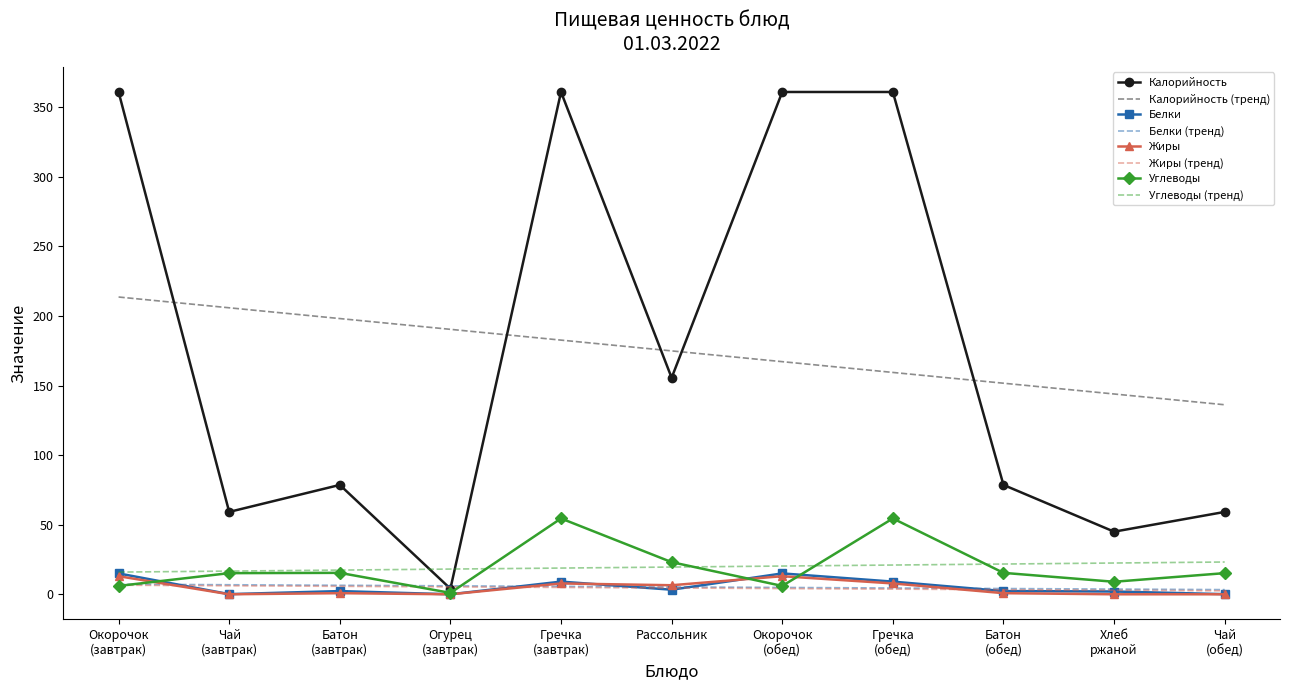

Which series has the largest total across all categories?

Калорийность